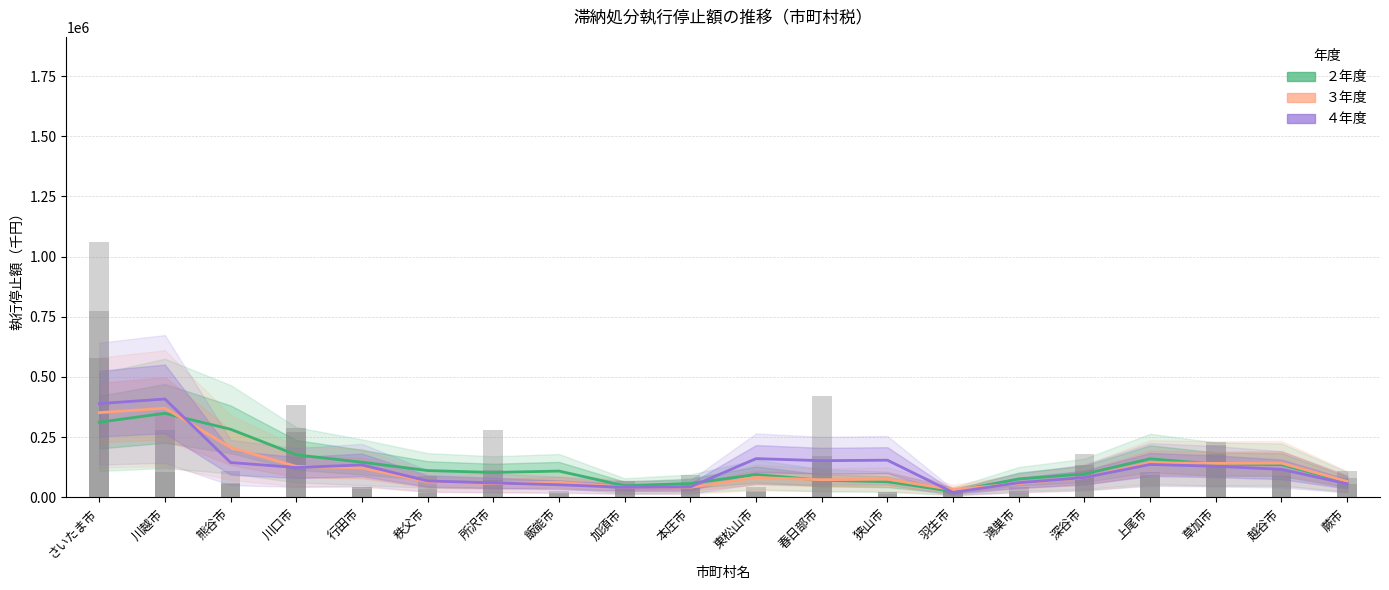

At 秩父市, list the series in order from largest to smallest.

２年度, ４年度, ３年度